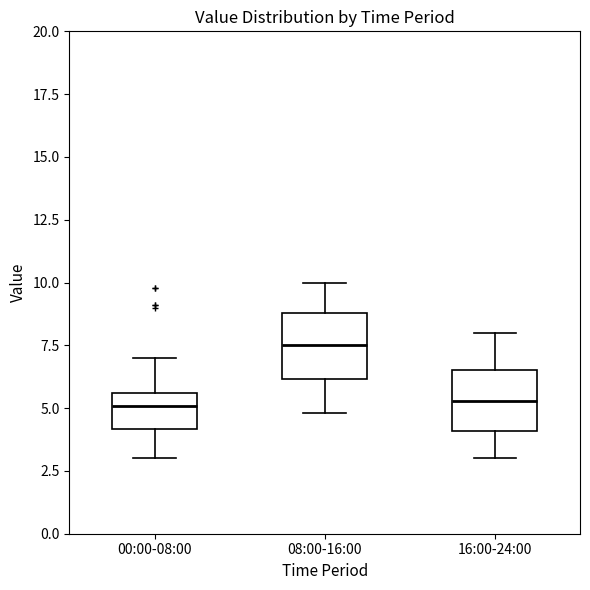

Reading left to right, read every box against the y-axis: the position of its median line, the range the box covers, and the ends of its whiskers. The values are not printed on the chart, so give them approximately, as read against the axis.

00:00-08:00: median 5.0, box 4.0 to 5.5, whiskers 3.0 to 7.0
08:00-16:00: median 7.5, box 6.0 to 9.0, whiskers 5.0 to 10.0
16:00-24:00: median 5.5, box 4.0 to 6.5, whiskers 3.0 to 8.0